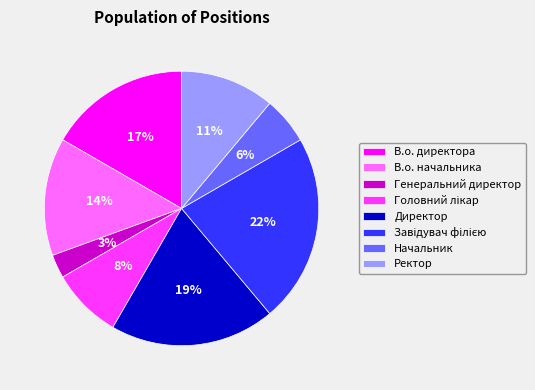

Do Директор and В.о. директора together represent more than half of the pie?

No